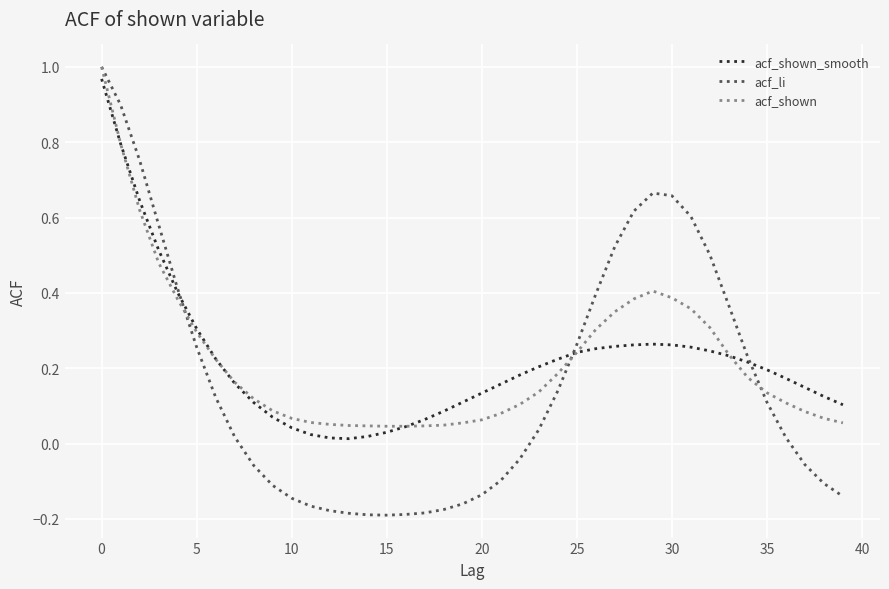

Which series has the widest spread of values?

acf_li